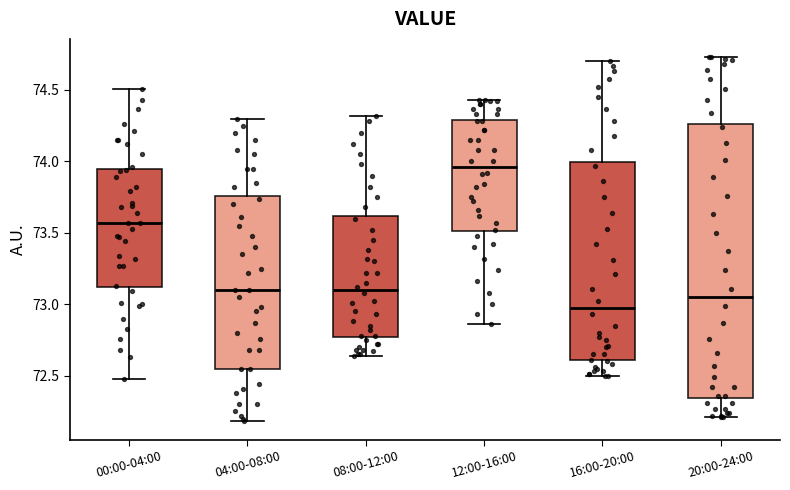

Which box's median line is the lowest?

16:00-20:00